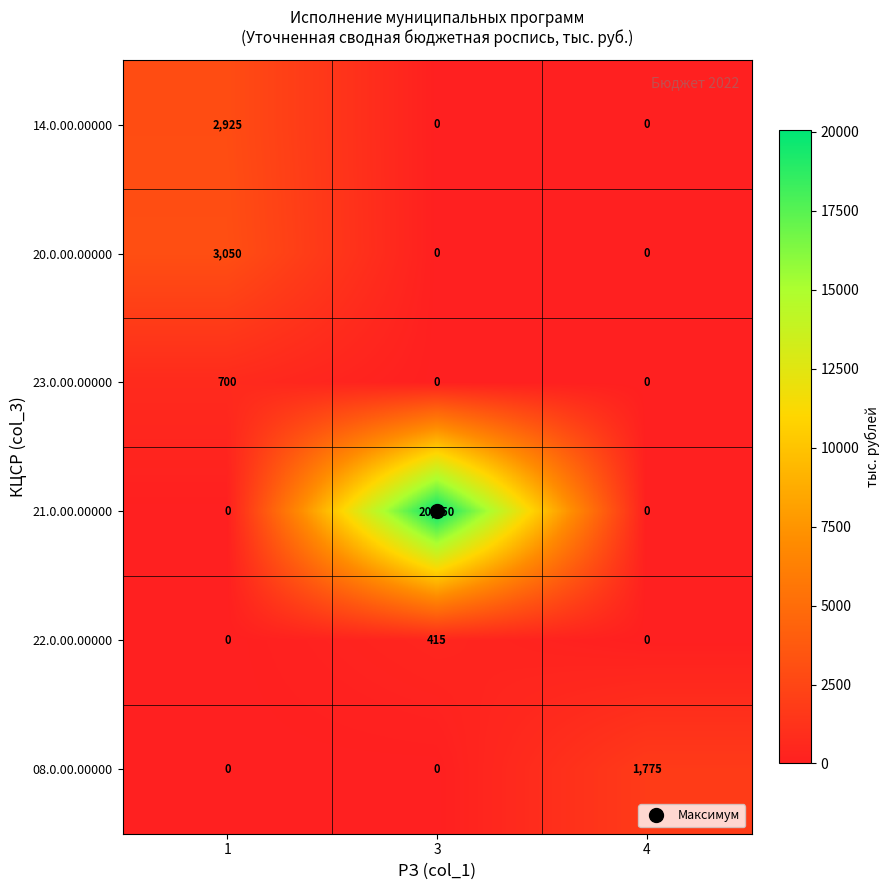

What is the maximum value shown in the chart?

20050